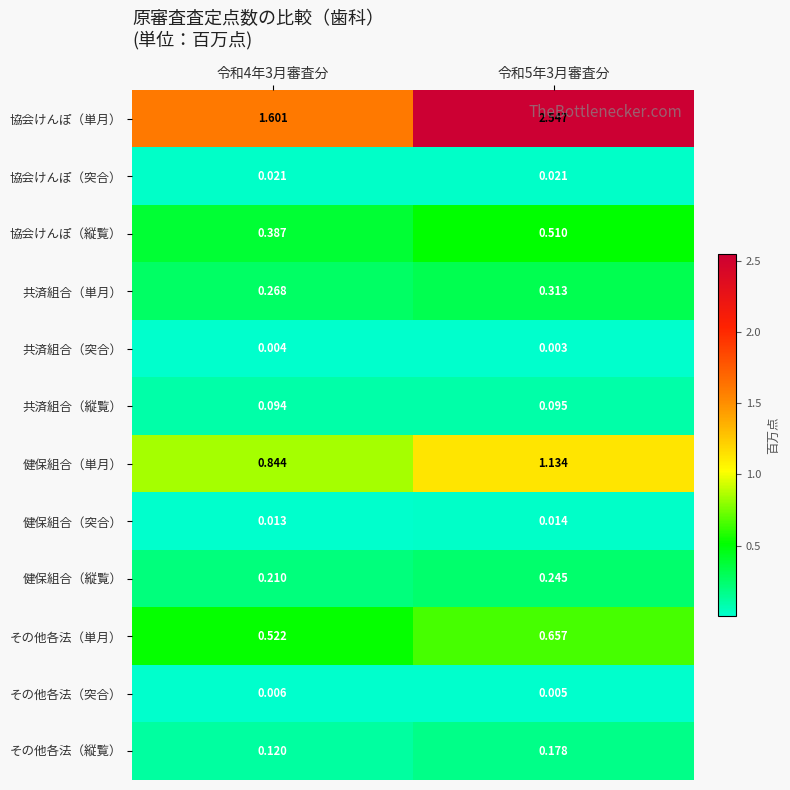

Which label corresponds to the largest value in the chart?

令和5年3月審査分